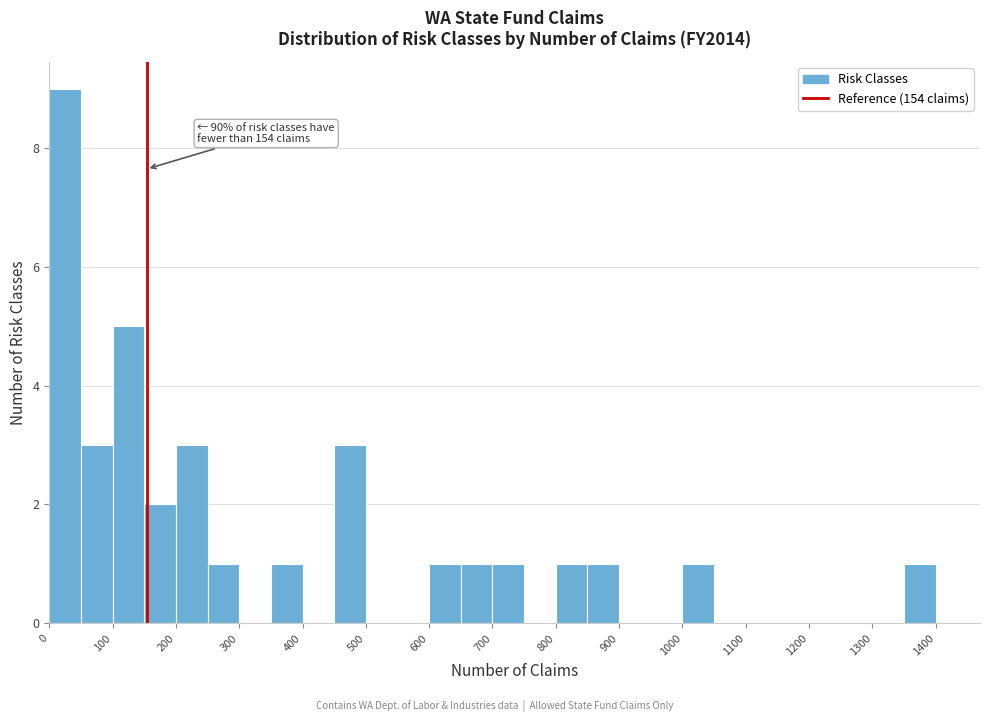

Over which range of the x-axis is the bar tallest?

0 to 50